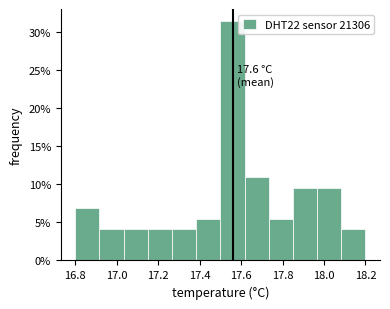

Over which range of the x-axis is the bar tallest?

17.50 to 17.62